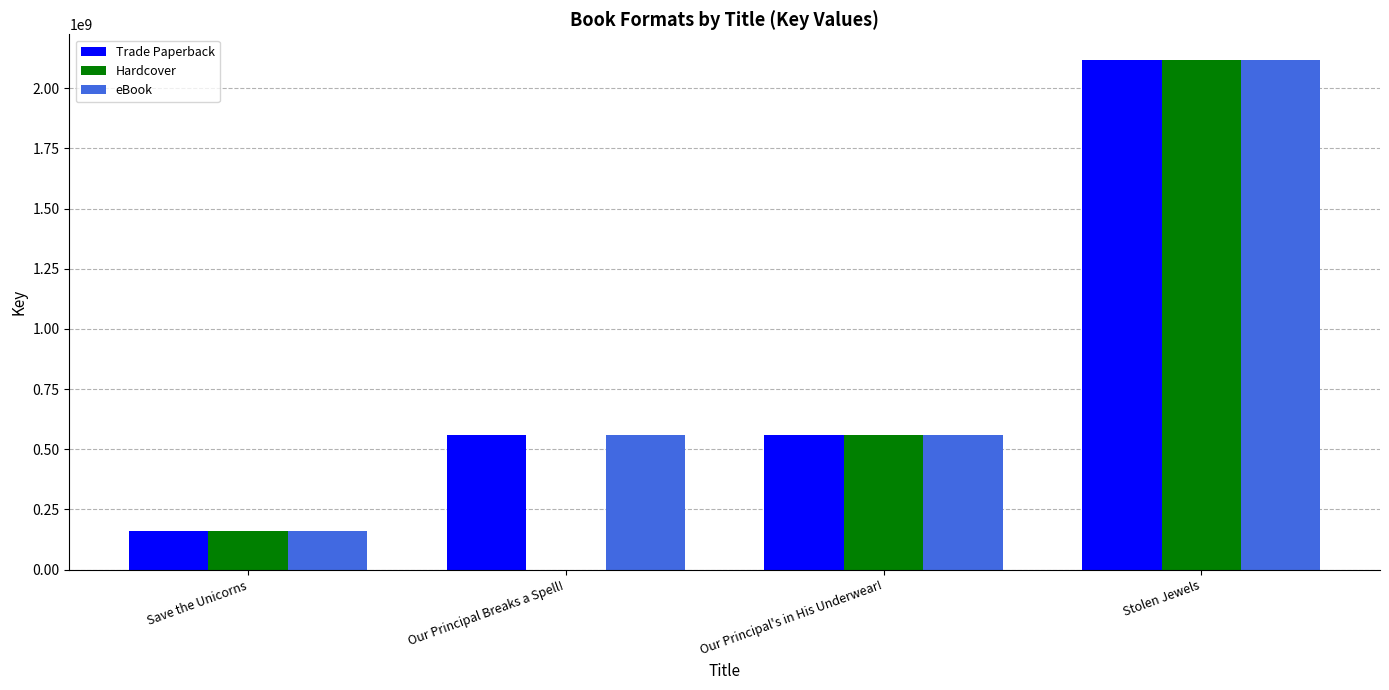

Are the bars horizontal?

No